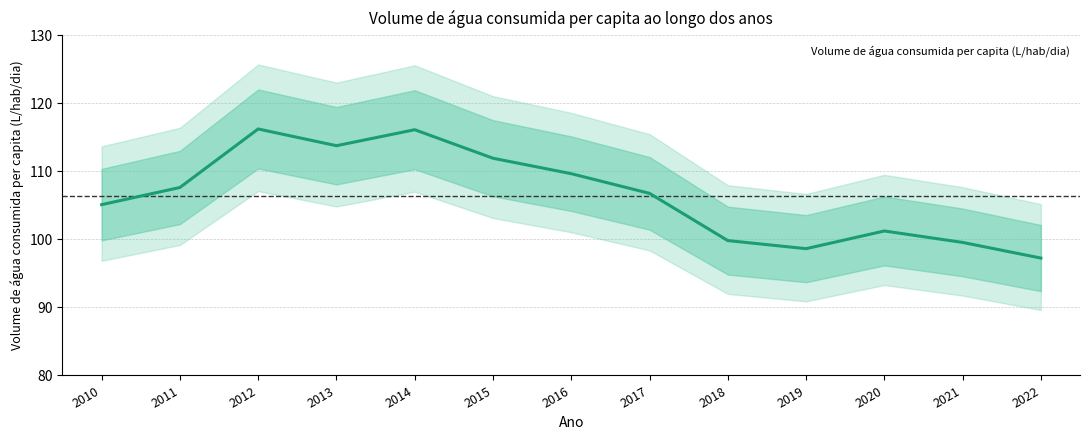

Between 2016 and 2010, which is larger?

2016